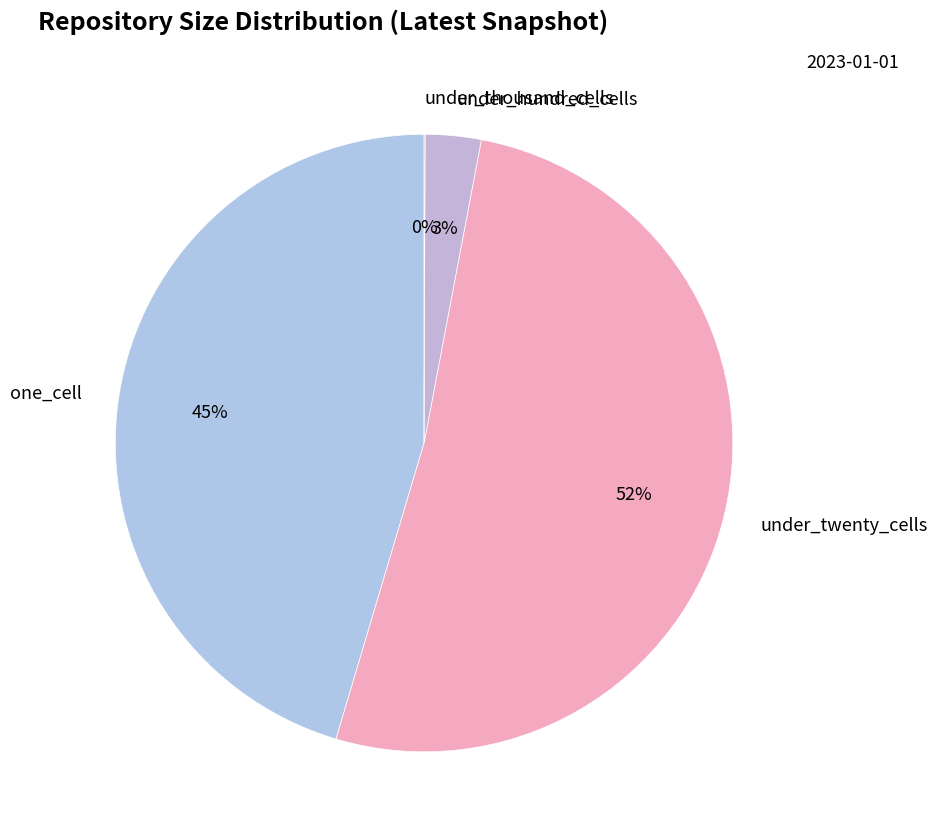

To the nearest percent, what portion does one_cell represent?

45%